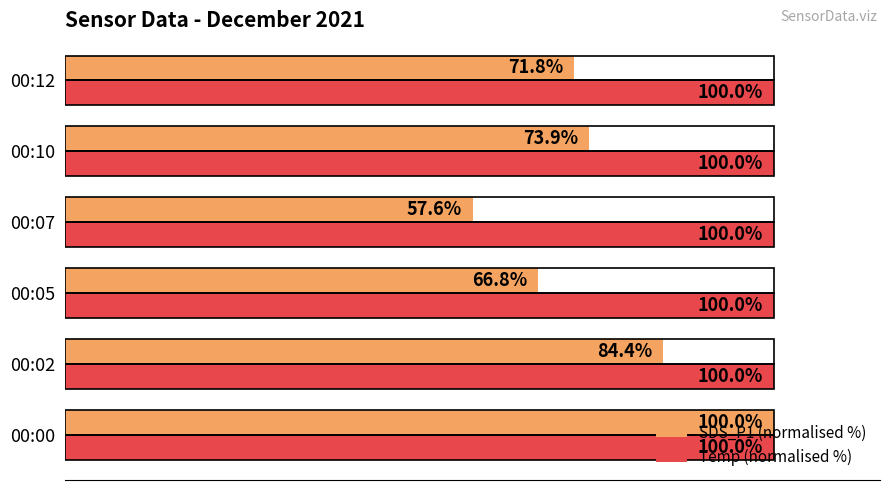

What are all the series names shown in the legend?

SDS_P1 (normalised %), Temp (normalised %)